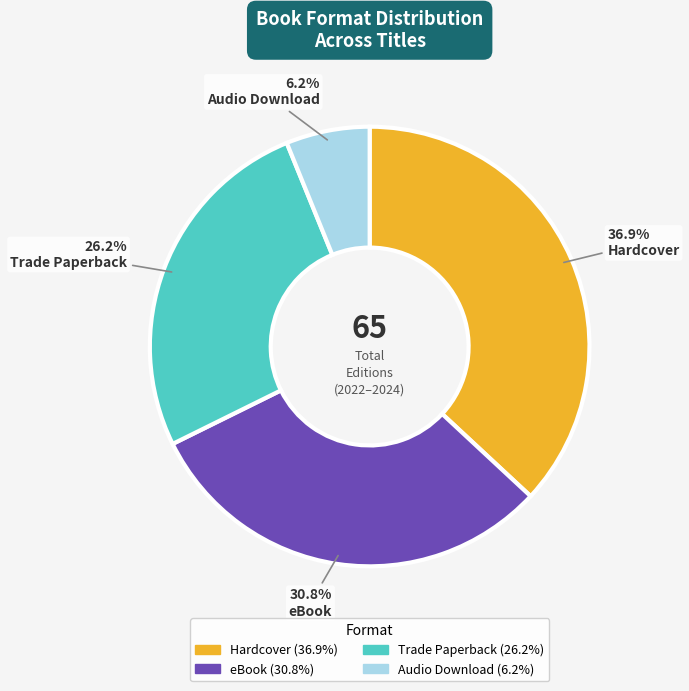

Rank the categories by value from lowest to highest.

Audio Download, Trade Paperback, eBook, Hardcover